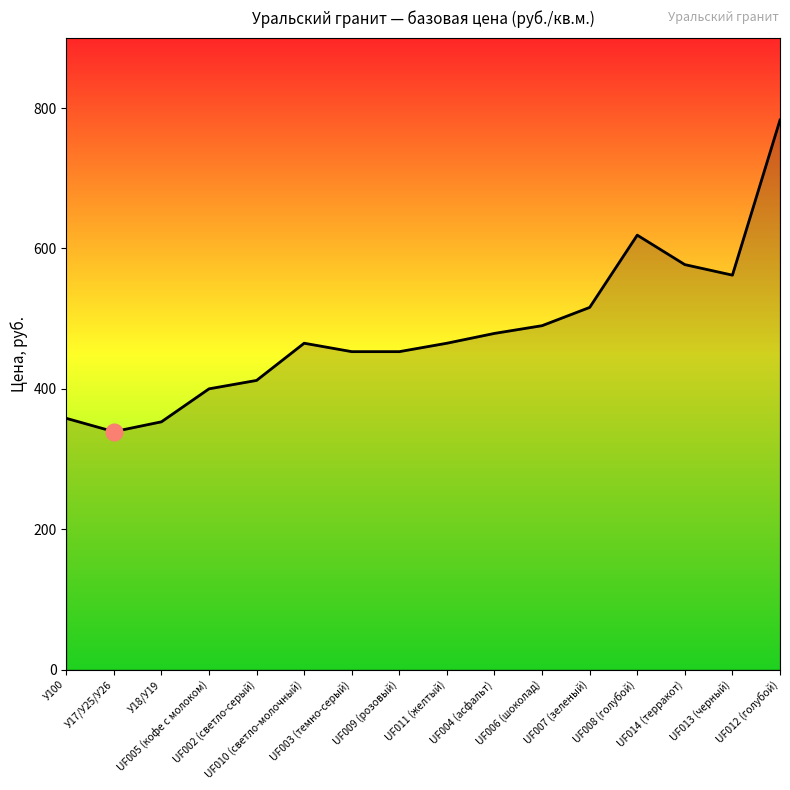

Where is the first local maximum?

UF010 (светло-молочный)